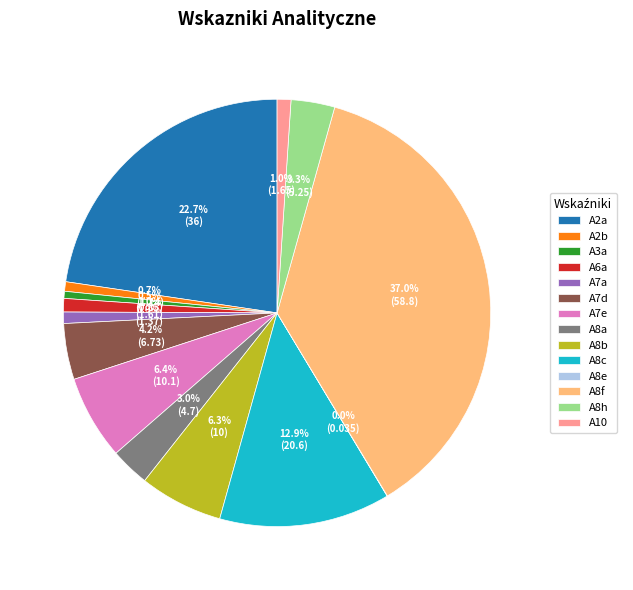

True or false: A8f accounts for 23% of the total.

False